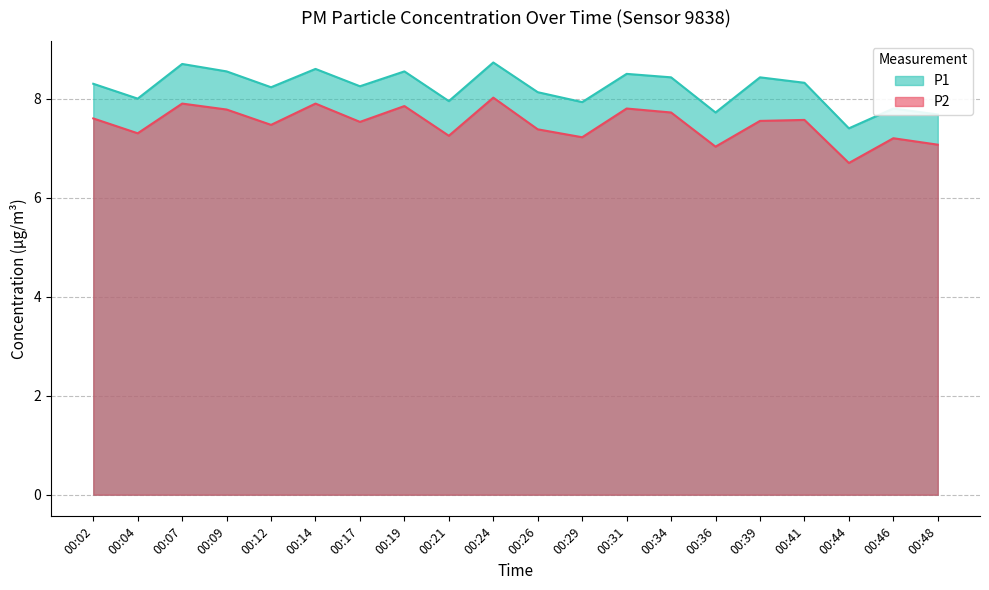

Reading right to left, list all the values displayed in this chart.

P1: 7.7	7.8	7.4	8.3	8.4	7.7	8.4	8.5	7.9	8.1	8.7	8.0	8.6	8.2	8.6	8.2	8.6	8.7	8.0	8.3
P2: 7.1	7.2	6.7	7.6	7.5	7.0	7.7	7.8	7.2	7.4	8.0	7.2	7.8	7.5	7.9	7.5	7.8	7.9	7.3	7.6